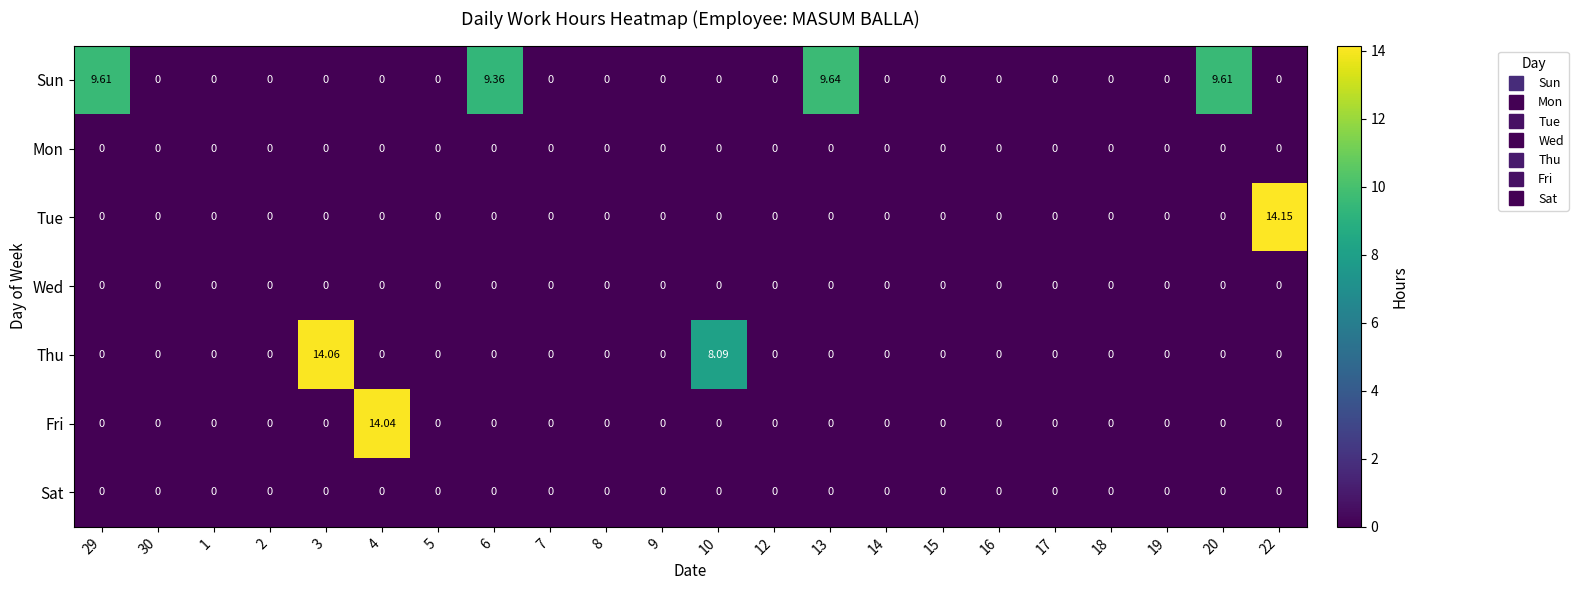

Between 29 and 5, which series saw the biggest shift?

Sun